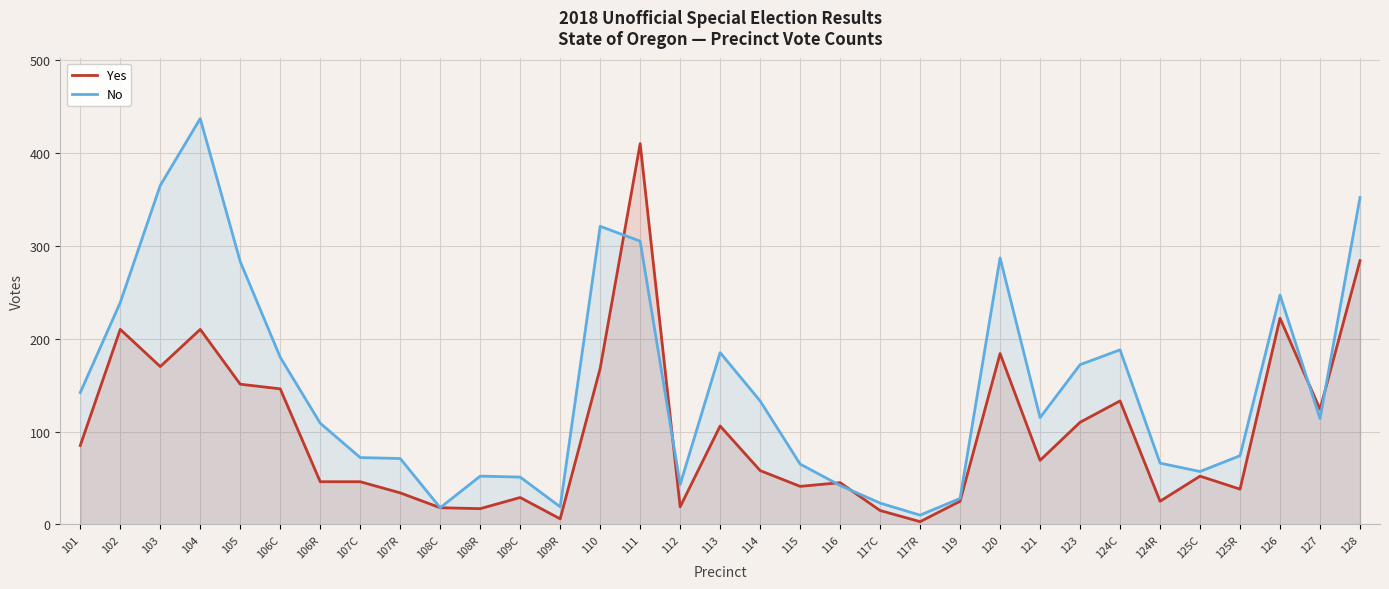

What is the label of the 29th point from the right?

105